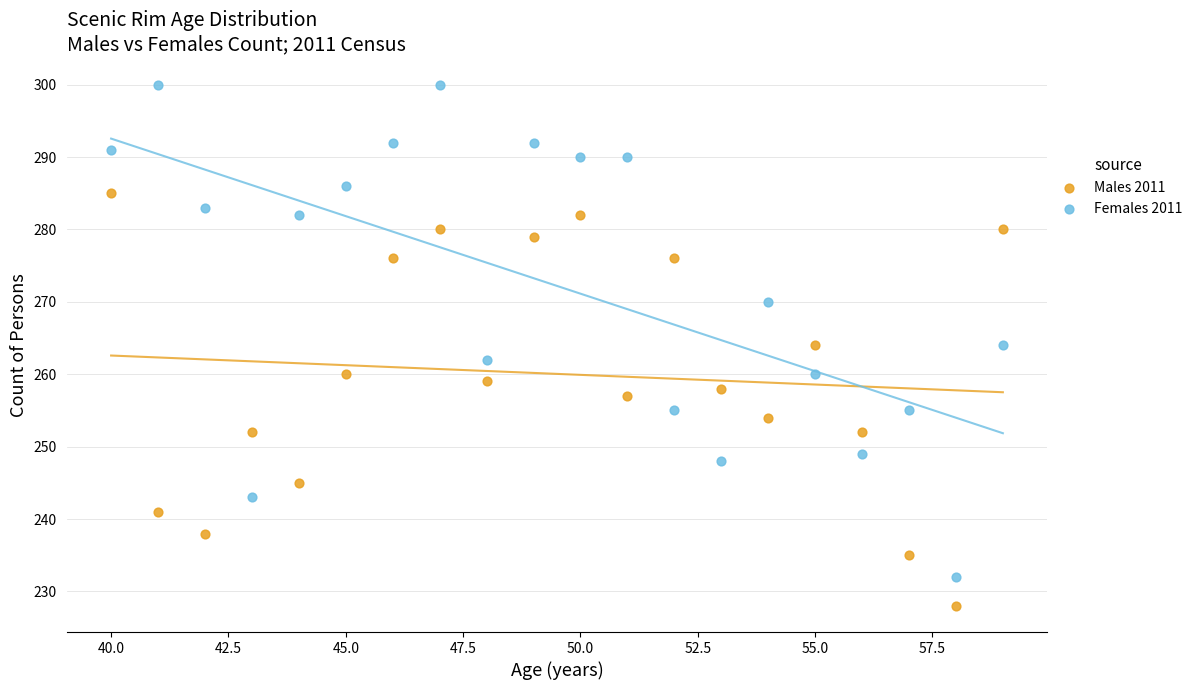

Which series reaches the maximum Y coordinate?

Females 2011